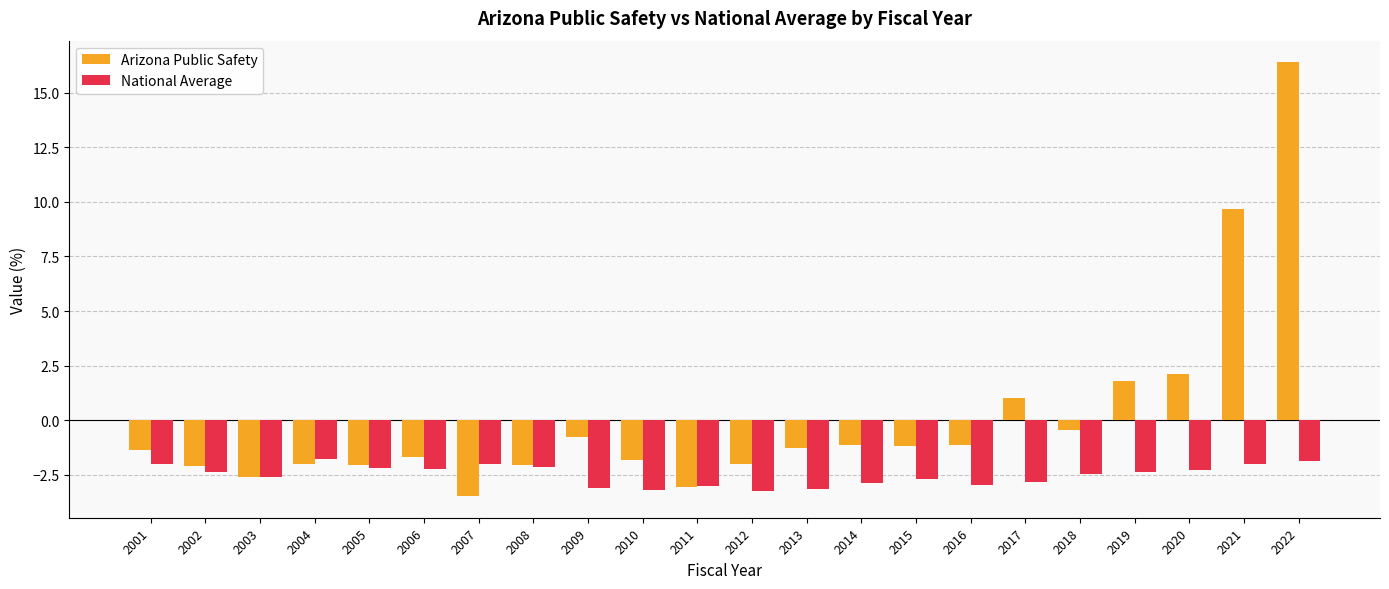

Rank the series at 2014 from lowest to highest value.

National Average, Arizona Public Safety